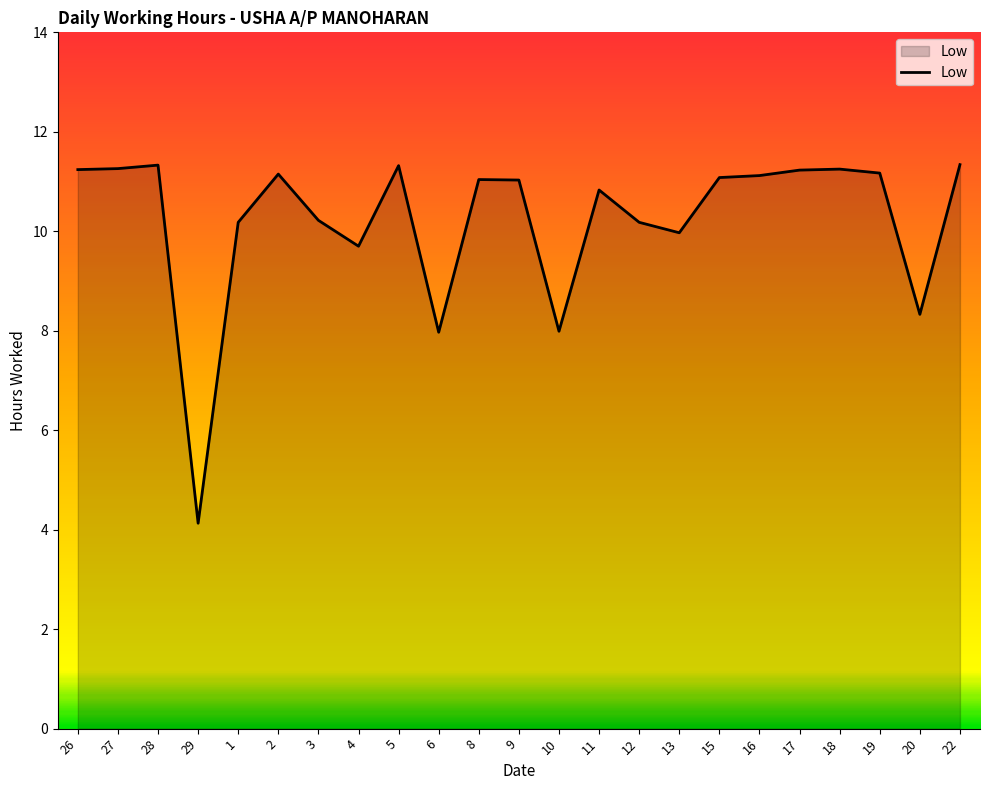

What position from the left is 26?

1